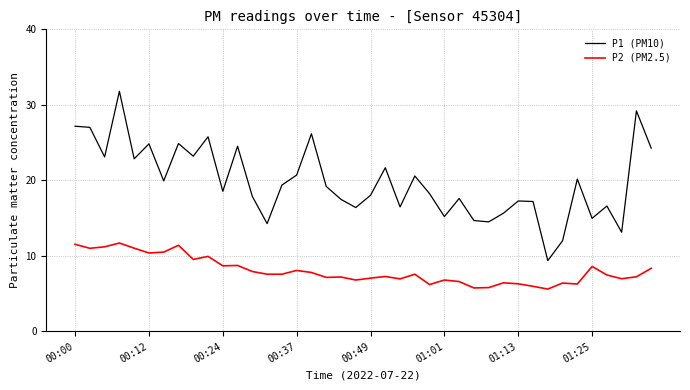

Which series has the largest total across all categories?

P1 (PM10)